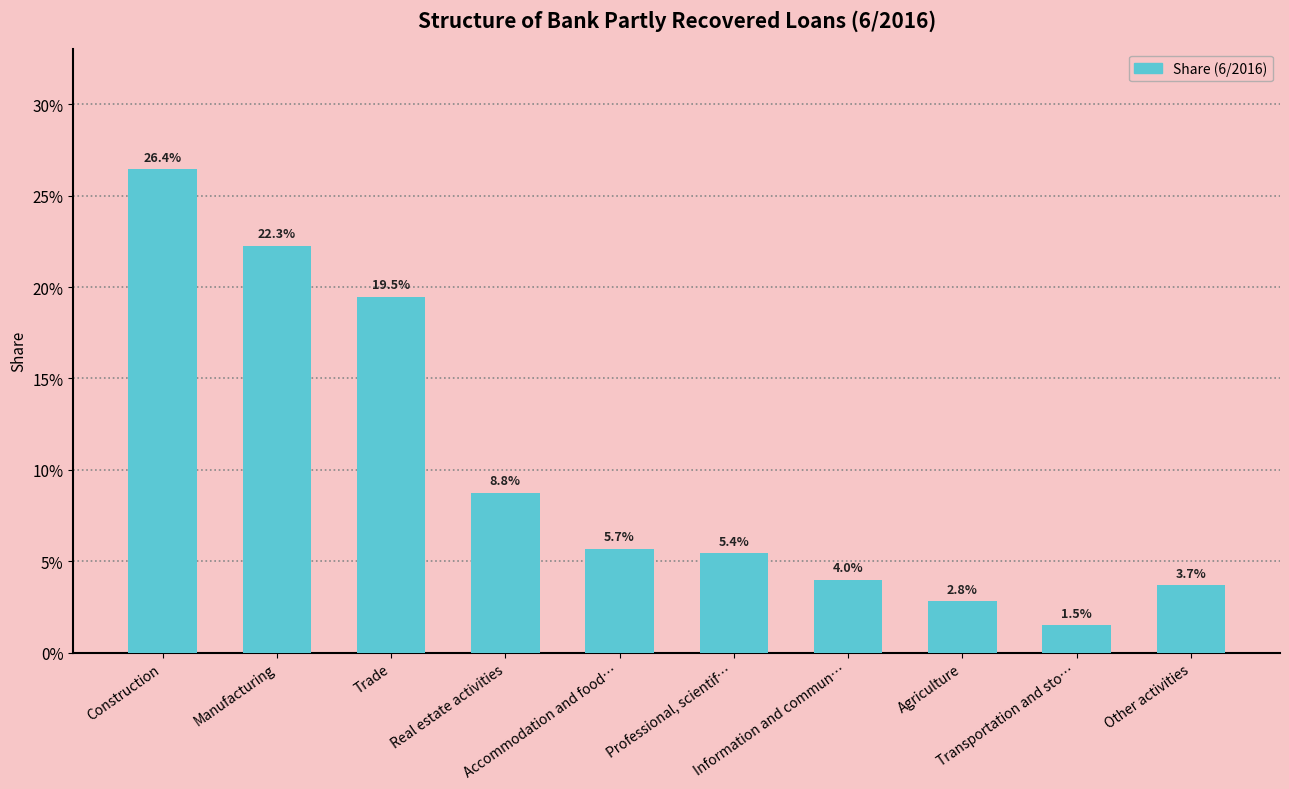

What is the label of the 6th bar from the left?

Professional, scientif…